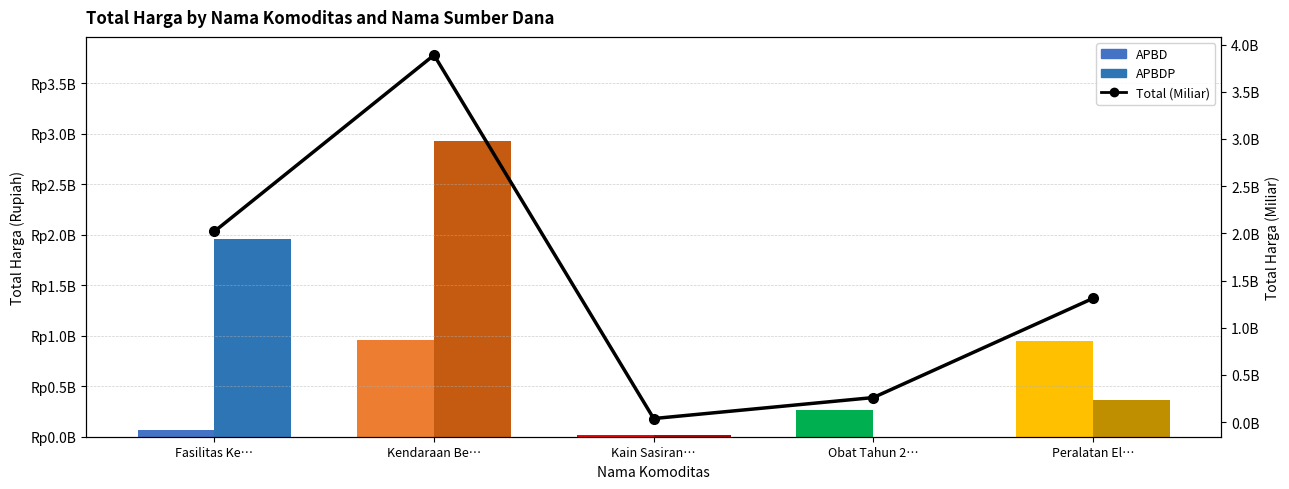

What is the maximum value shown in the chart?

3.9